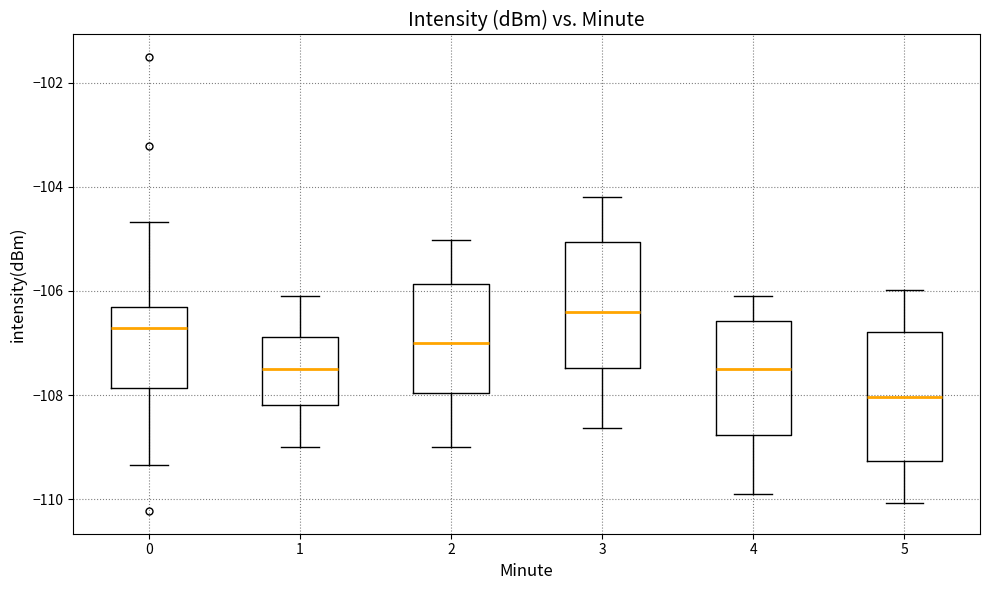

Which box has the lowest median line?

5